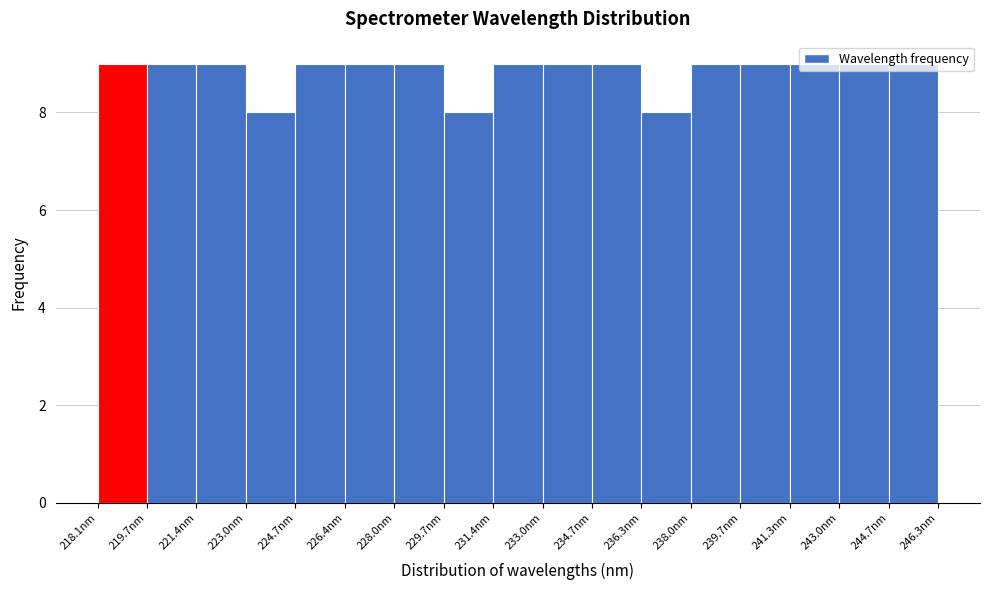

Reading left to right, transcribe this chart: for each bar, give the range it covers on the x-axis and its height. Neither the bar edges nor the heights are printed on the chart, so give them approximately, as read against the axes.

218.0 to 219.8: 9
219.8 to 221.4: 9
221.4 to 223.0: 9
223.0 to 224.8: 8
224.8 to 226.4: 9
226.4 to 228.0: 9
228.0 to 229.6: 9
229.6 to 231.4: 8
231.4 to 233.0: 9
233.0 to 234.6: 9
234.6 to 236.4: 9
236.4 to 238.0: 8
238.0 to 239.6: 9
239.6 to 241.4: 9
241.4 to 243.0: 9
243.0 to 244.6: 9
244.6 to 246.4: 9